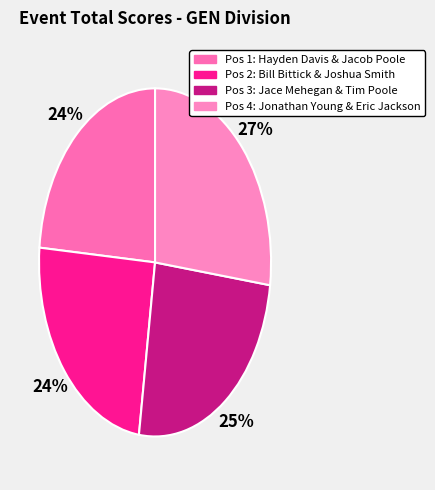

How many slices are in this pie chart?

4